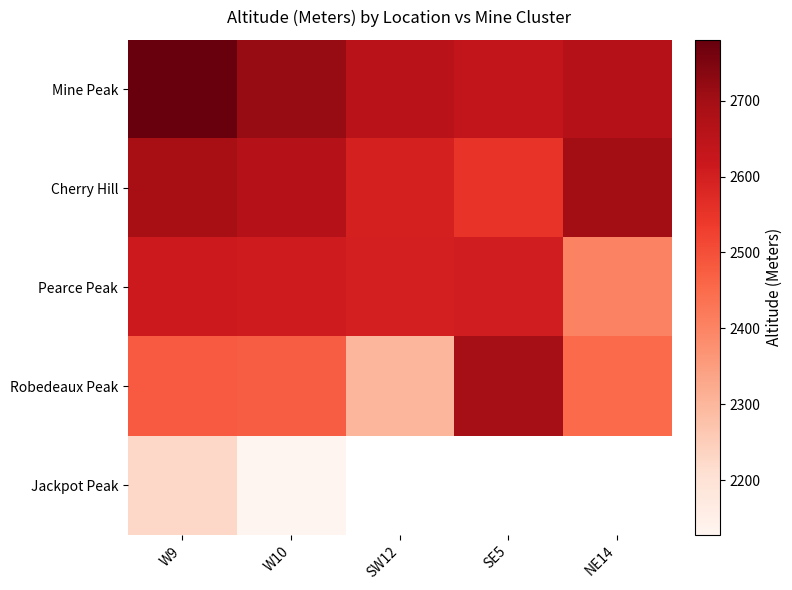

List the labels in order of Pearce Peak value, largest first.

W9, W10, SE5, SW12, NE14